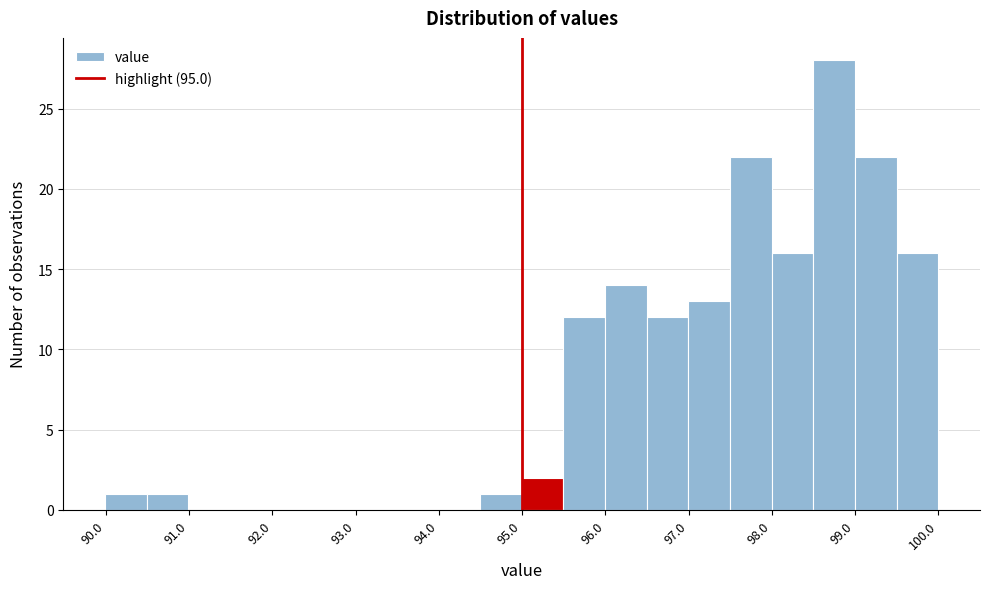

Over which range of the x-axis is the bar tallest?

98.5 to 99.0